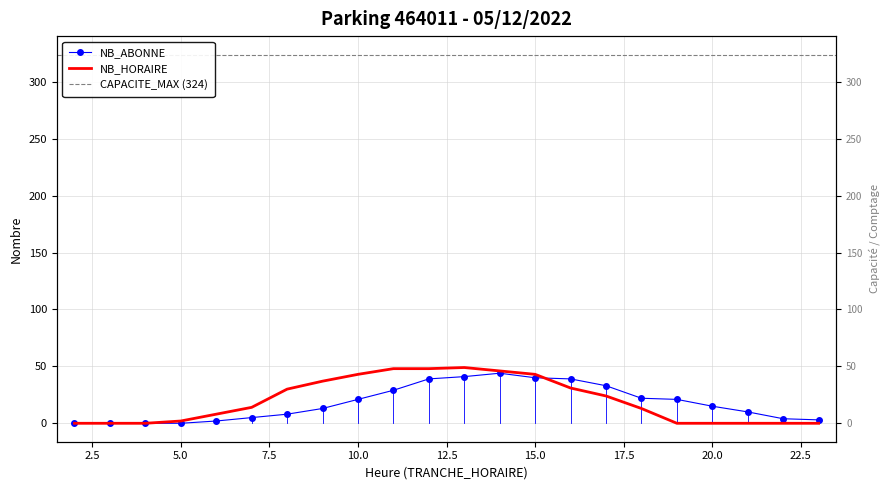

Where is the first local maximum for NB_ABONNE?

14